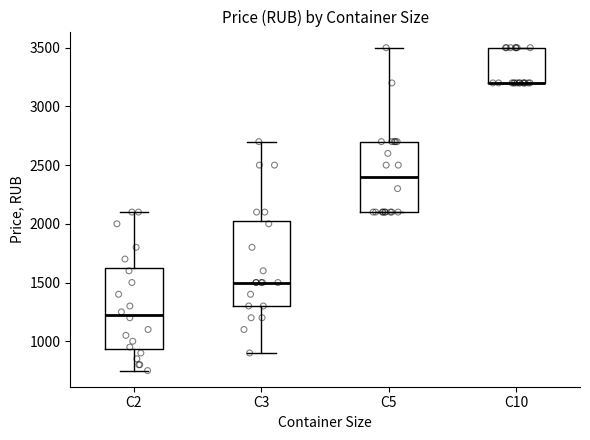

Reading left to right, transcribe this box plot: for each box, give where its median line is, the range the box spans, and where its two whiskers end, as read against the y-axis. The values are not printed on the chart, so give them approximately, as read against the axis.

С2: median 1250, box 950 to 1650, whiskers 750 to 2100
С3: median 1500, box 1300 to 2050, whiskers 900 to 2700
С5: median 2400, box 2100 to 2700, whiskers 2100 to 3500
С10: median 3200 (drawn on the box's lower edge), box 3200 to 3500, whiskers 3200 to 3500